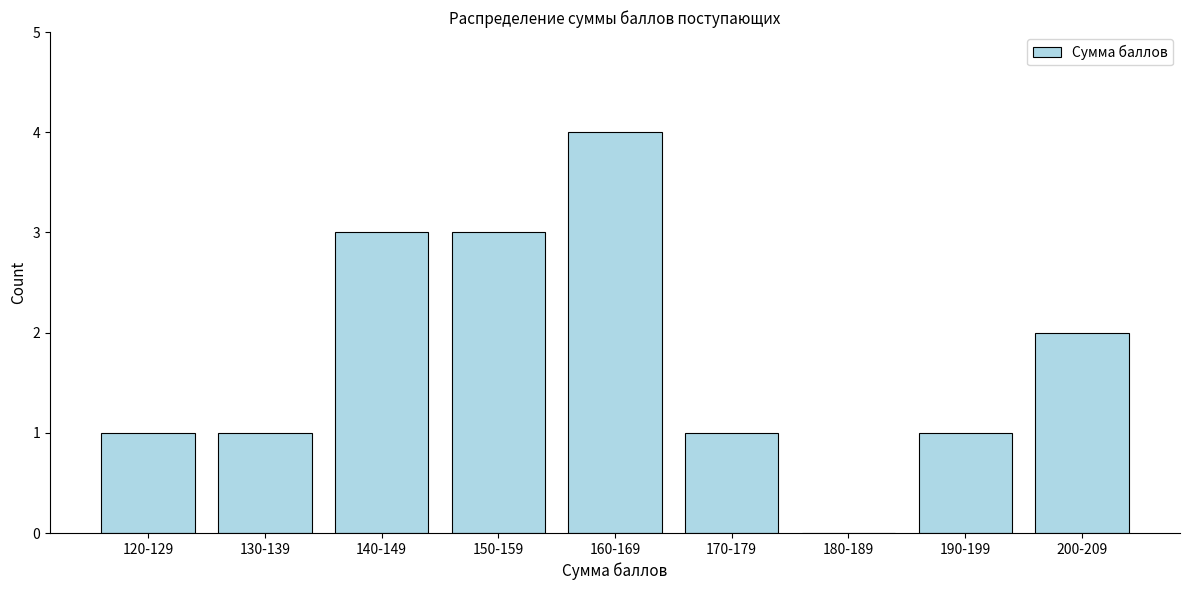

Reading right to left, extract all data points from this chart.

200-209=2	190-199=1	180-189=0	170-179=1	160-169=4	150-159=3	140-149=3	130-139=1	120-129=1